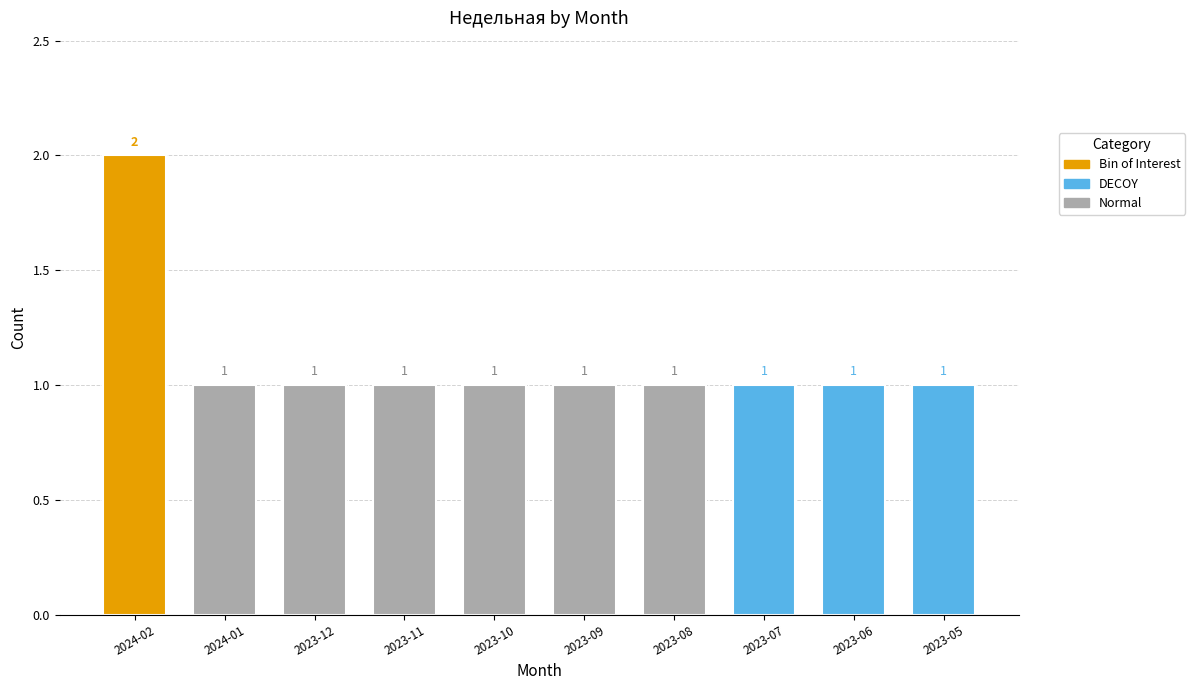

What is the greatest value displayed?

2